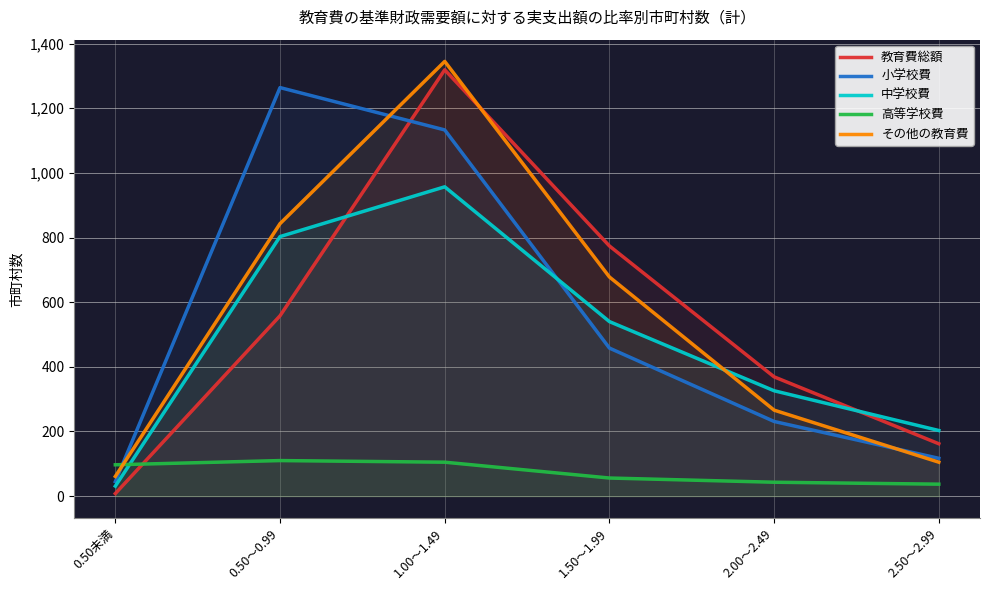

At which category is the sum across all series the highest?

1.00～1.49